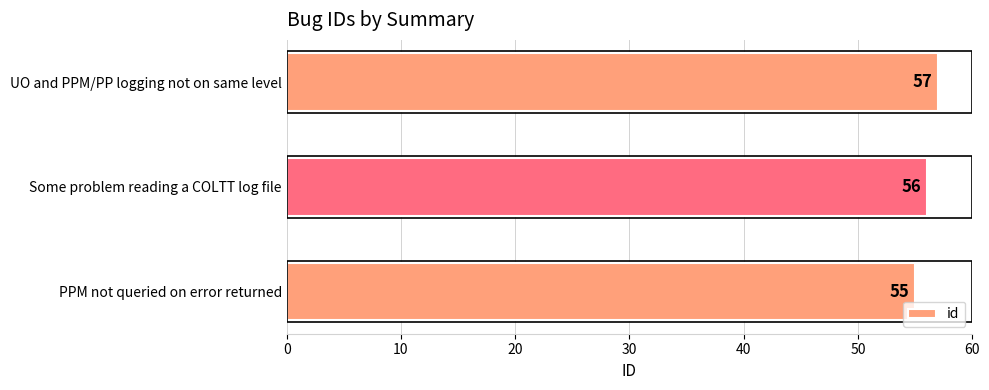

Between PPM not queried on error returned and UO and PPM/PP logging not on same level, which is larger?

UO and PPM/PP logging not on same level